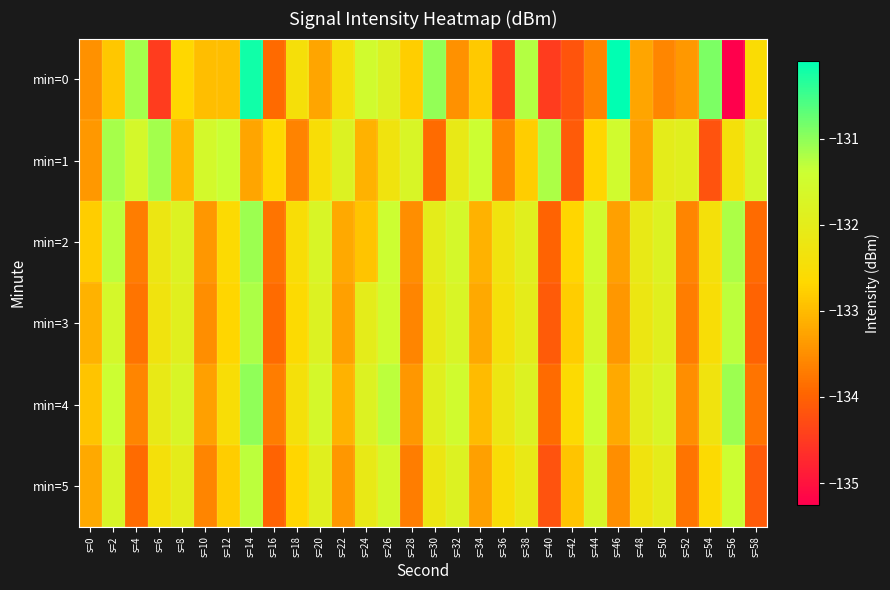

Which category has the lowest value across all series?

s=56